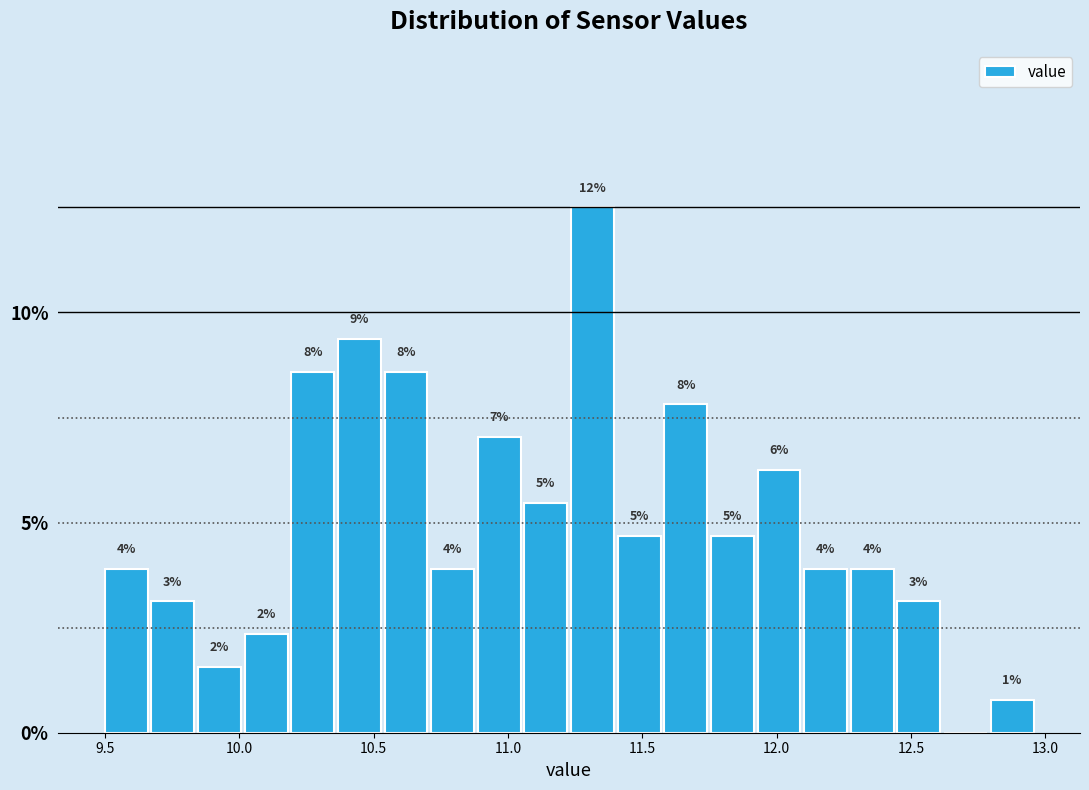

Read against the x-axis, roughly where is the centre of the tallest bar?

11.30